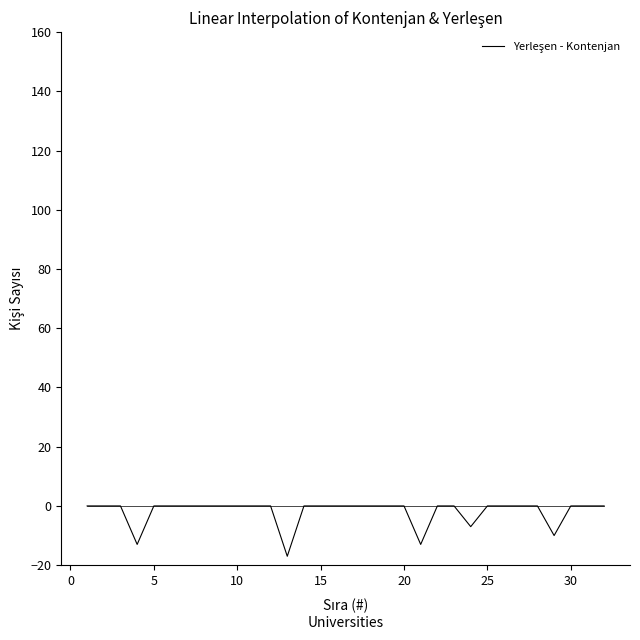

What is the minimum value shown in the chart?

-17